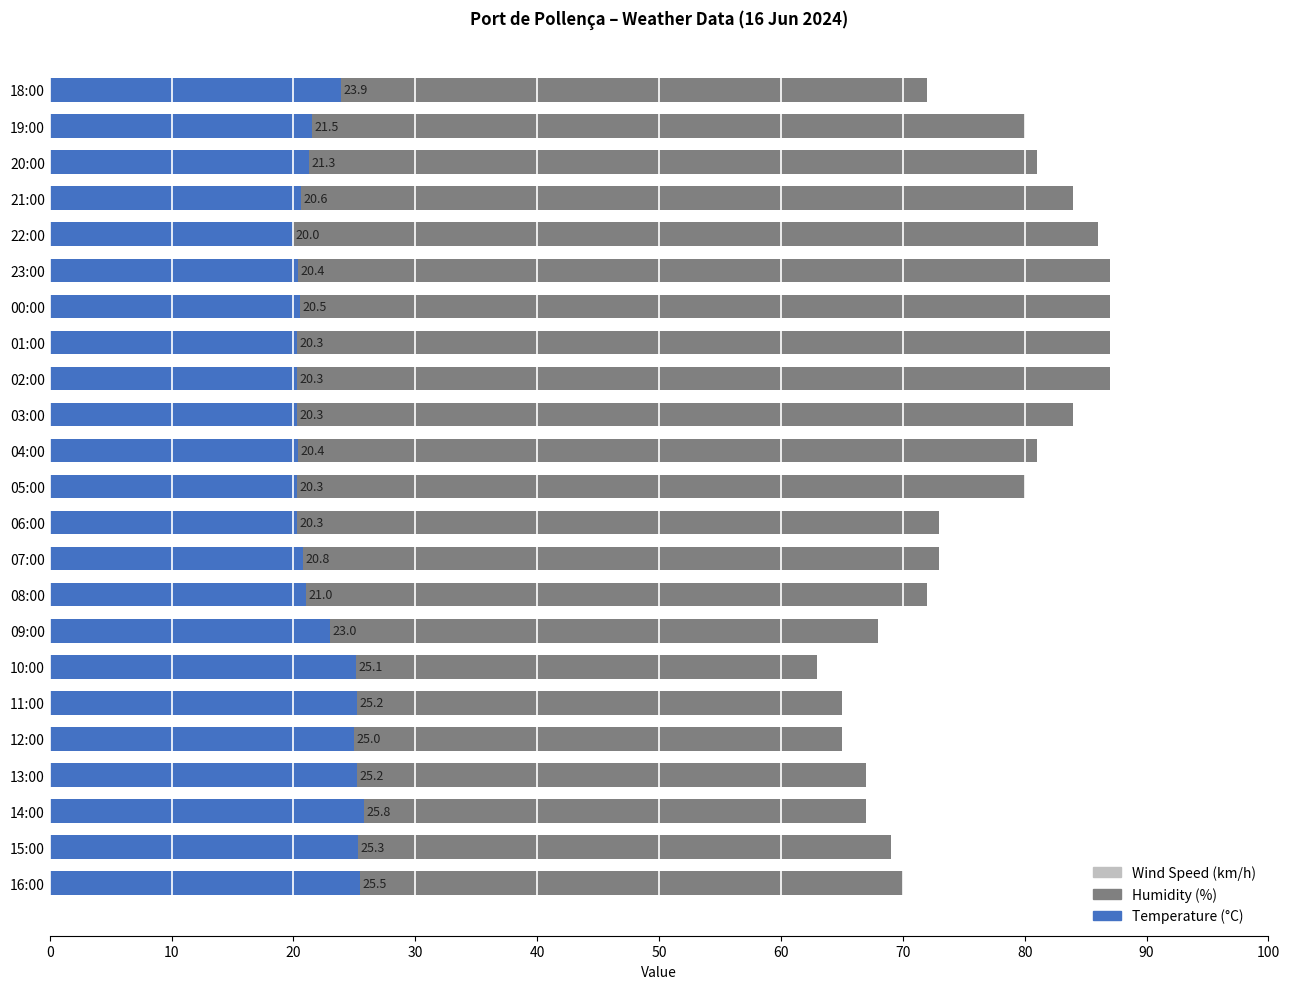

How many groups of bars are there?

23